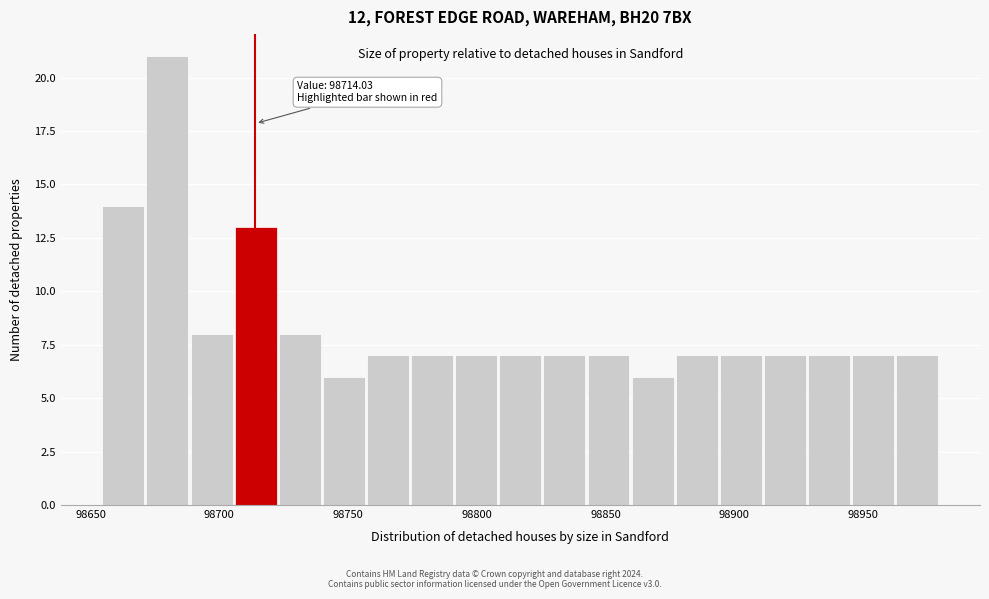

Around what value on the x-axis is the tallest bar? Give the approximate position of its centre, as read against the axis.

98680